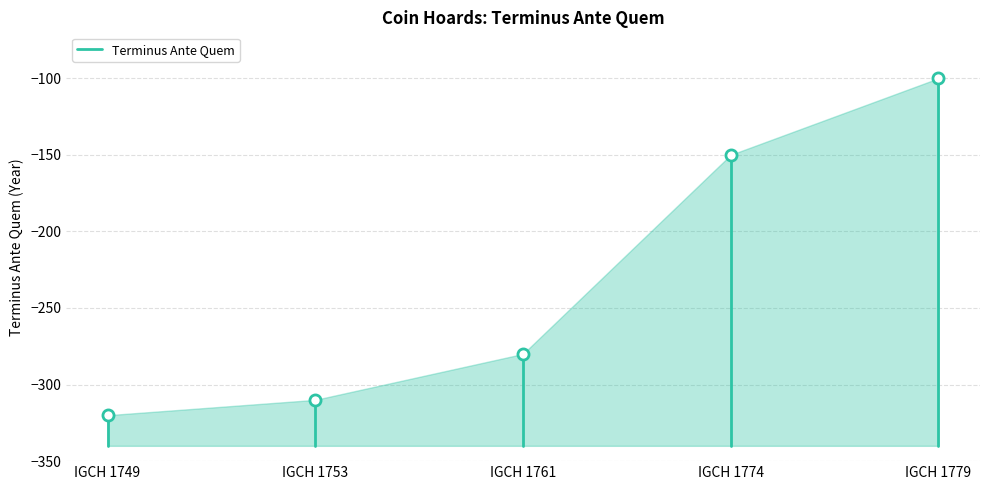

What is the change in value from IGCH 1749 to IGCH 1753?

+10